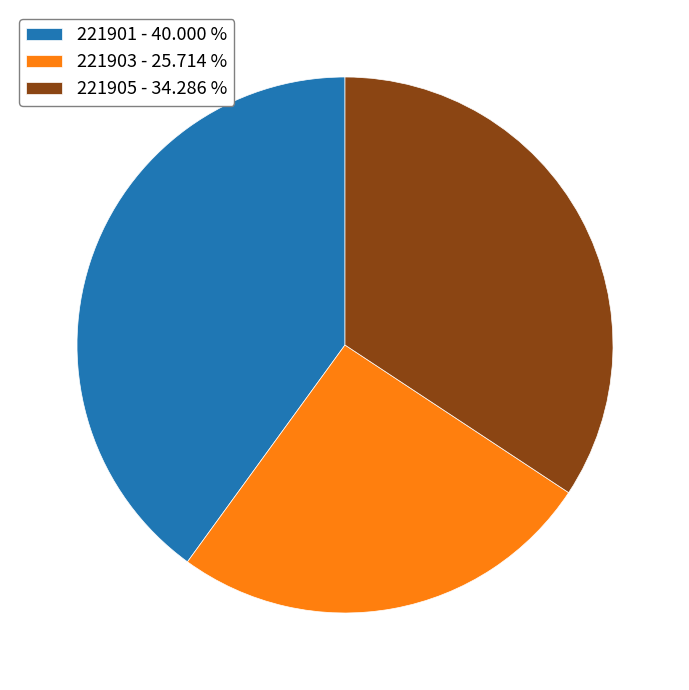

Count the number of slices in the pie.

3